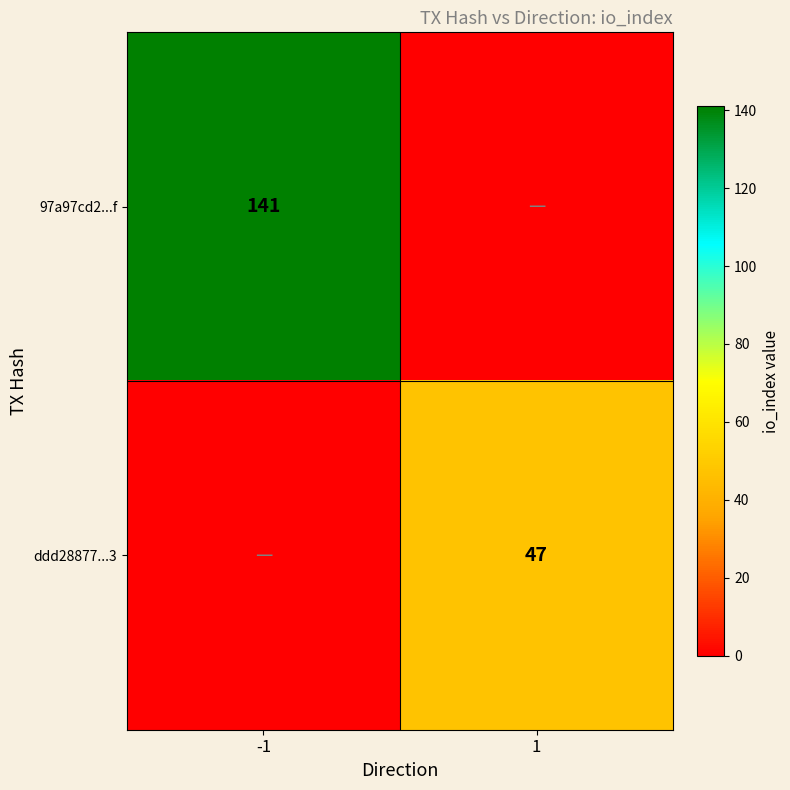

Is the value of ddd28877...3 at 1 greater than the value of 97a97cd2...f at -1?

No